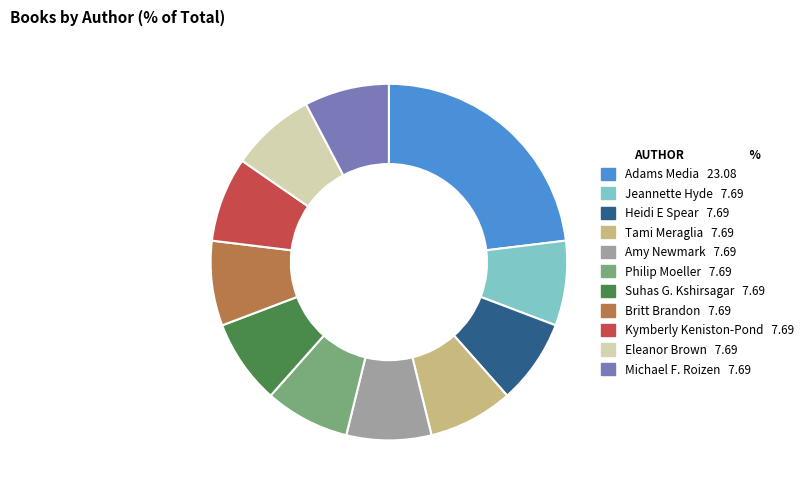

Is there any slice that represents more than half of the pie?

No